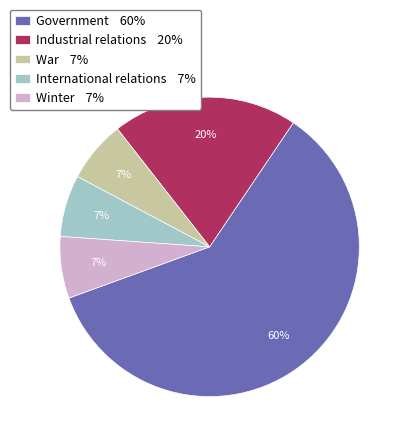

Is the sum of Winter 7% and Industrial relations 20% greater than half?

No